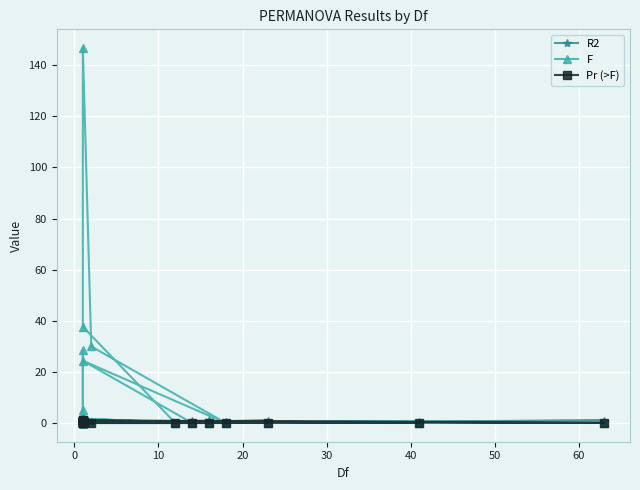

True or false: Pr (>F) and F intersect in this chart.

True